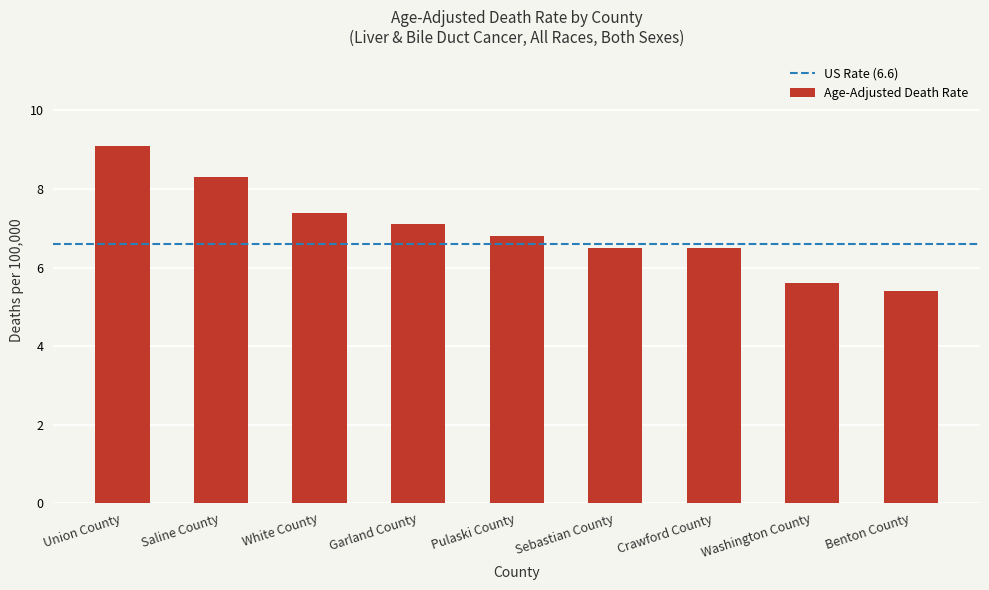

How many categories are shown in the chart?

9